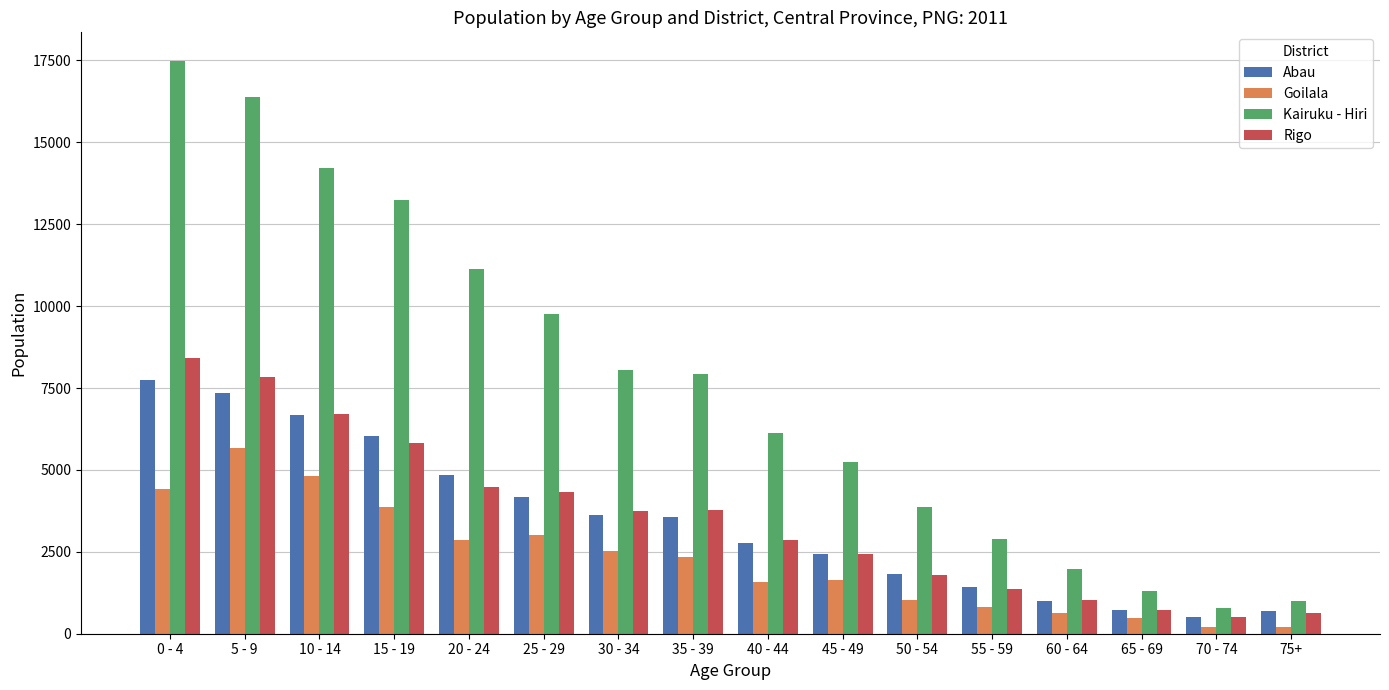

What is the difference between the maximum and minimum values in the Goilala series?

5479